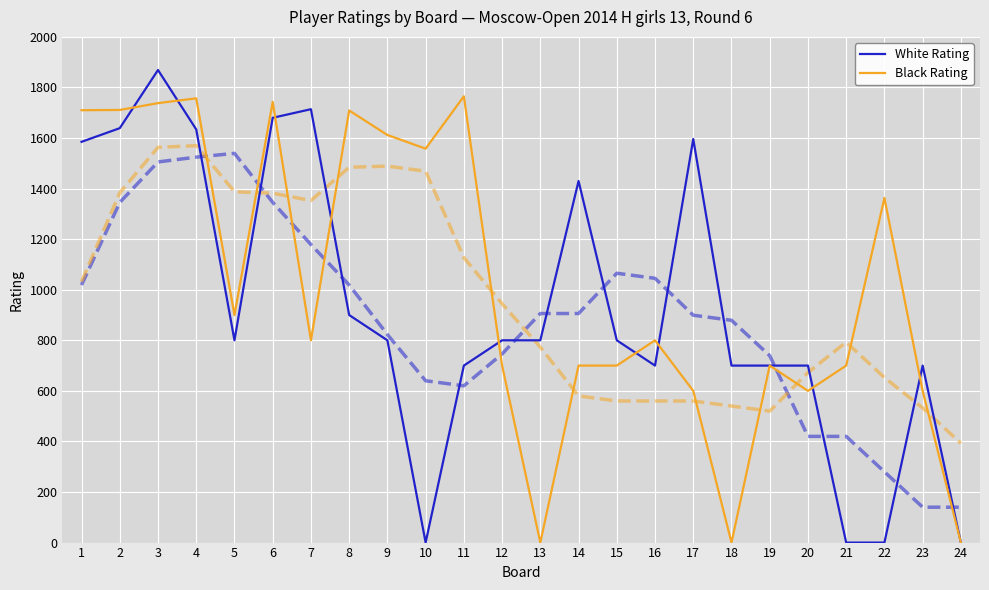

Rank the series by their average value, from lowest to highest.

White Rating, Black Rating